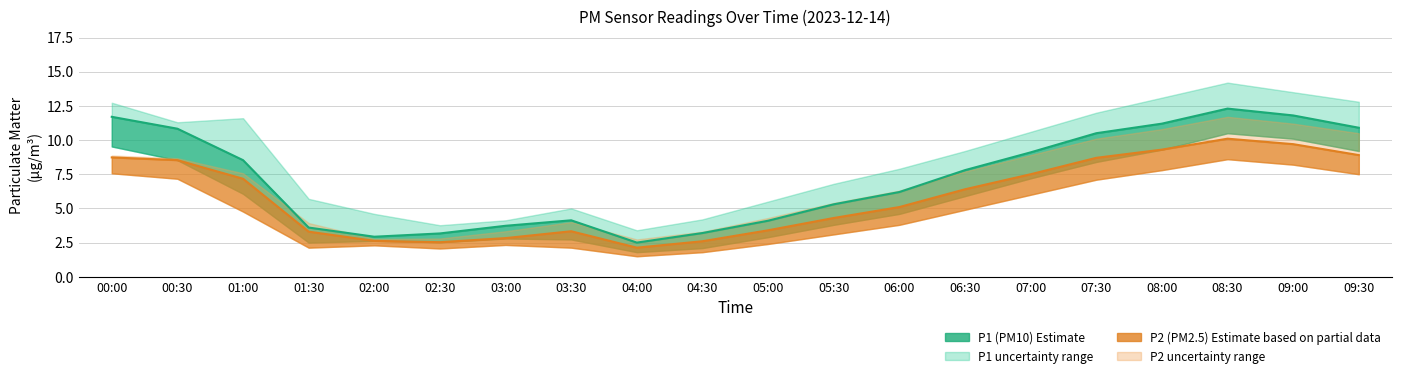

Read the P2 value at 01:30.

3.3